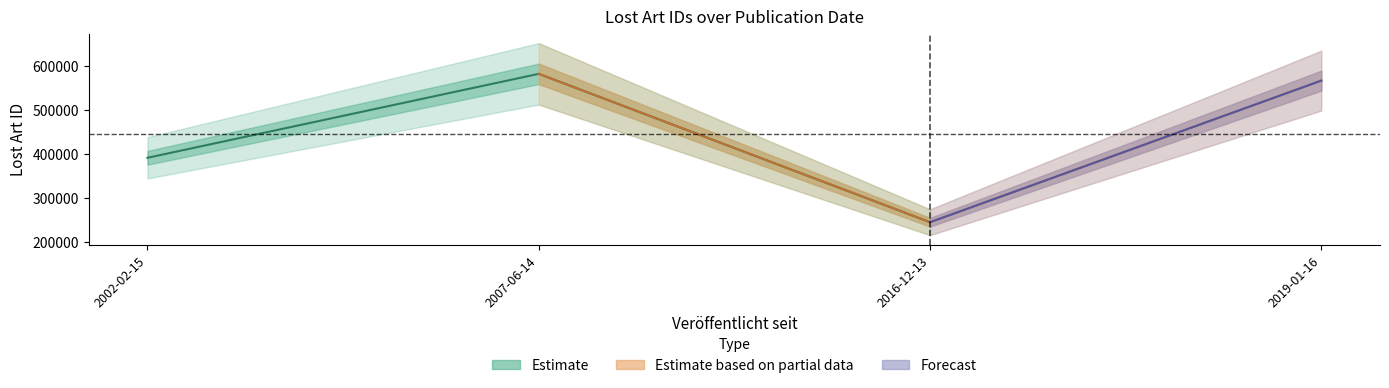

List the labels in order of value, largest first.

2007-06-14, 2019-01-16, 2002-02-15, 2016-12-13